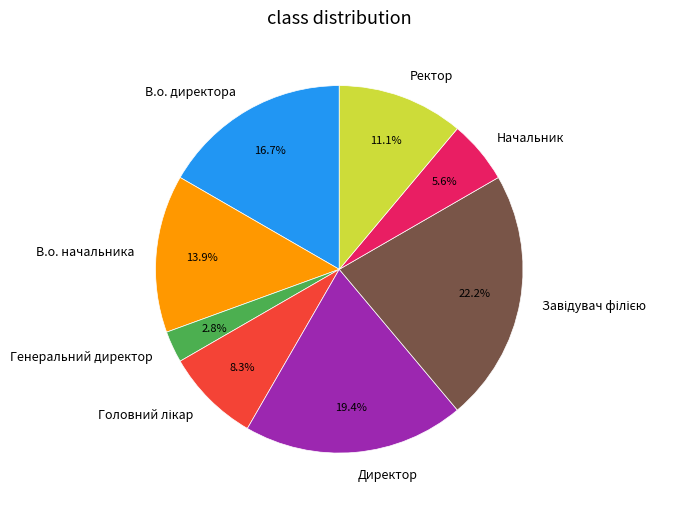

True or false: В.о. начальника accounts for 2% of the total.

False